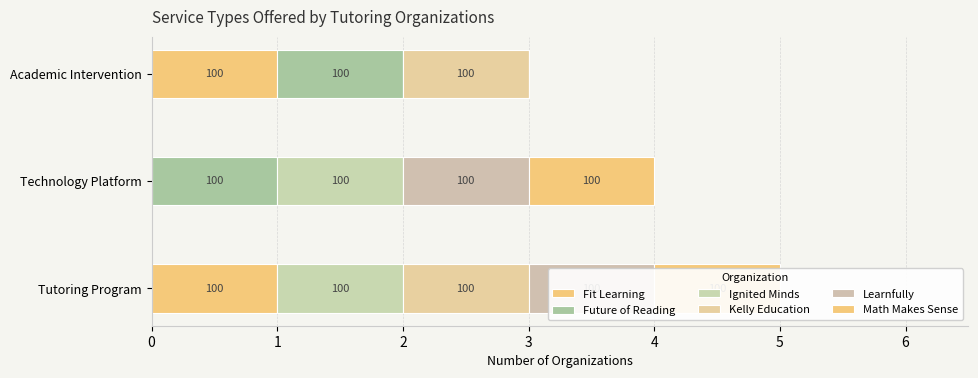

List the labels in order of Learnfully value, smallest first.

2, 0, 1